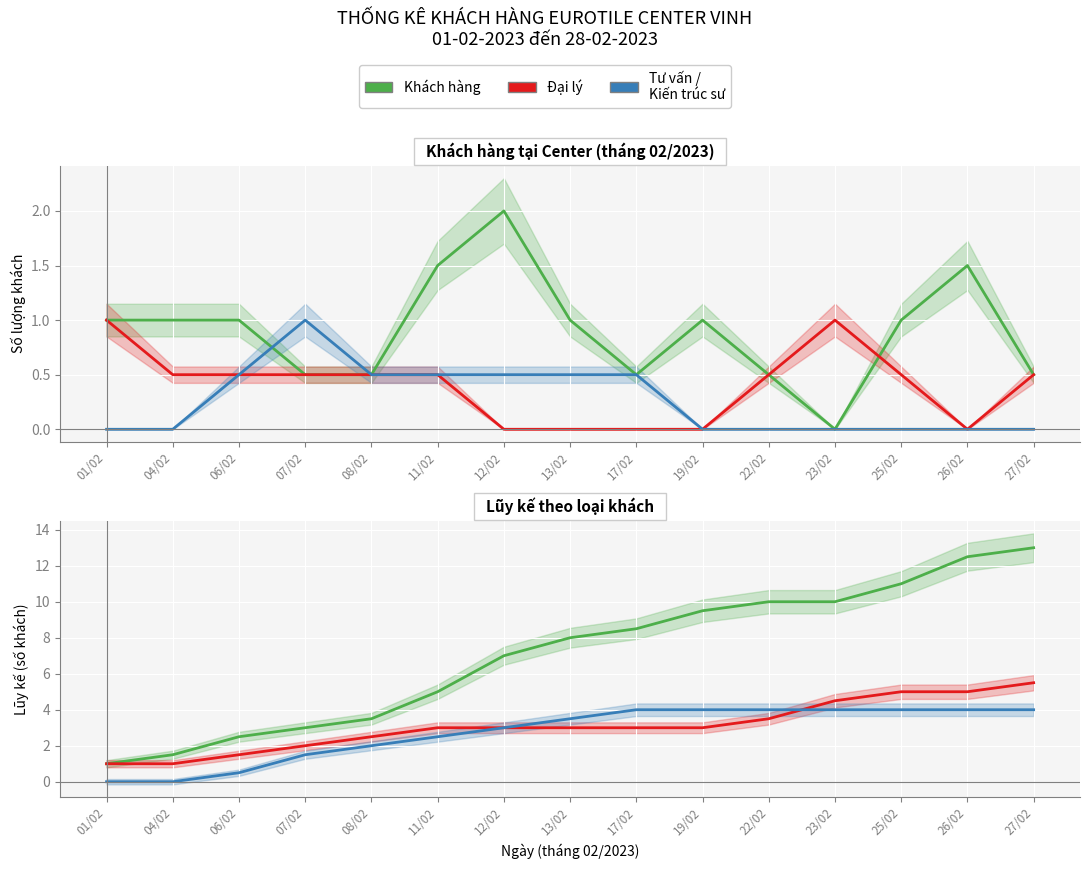

How many Đại lý values are between 2 and 4?

8